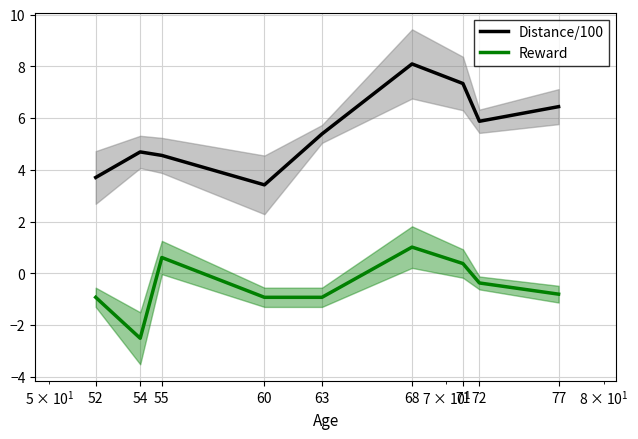

How many values in the Reward series are below 0?

6